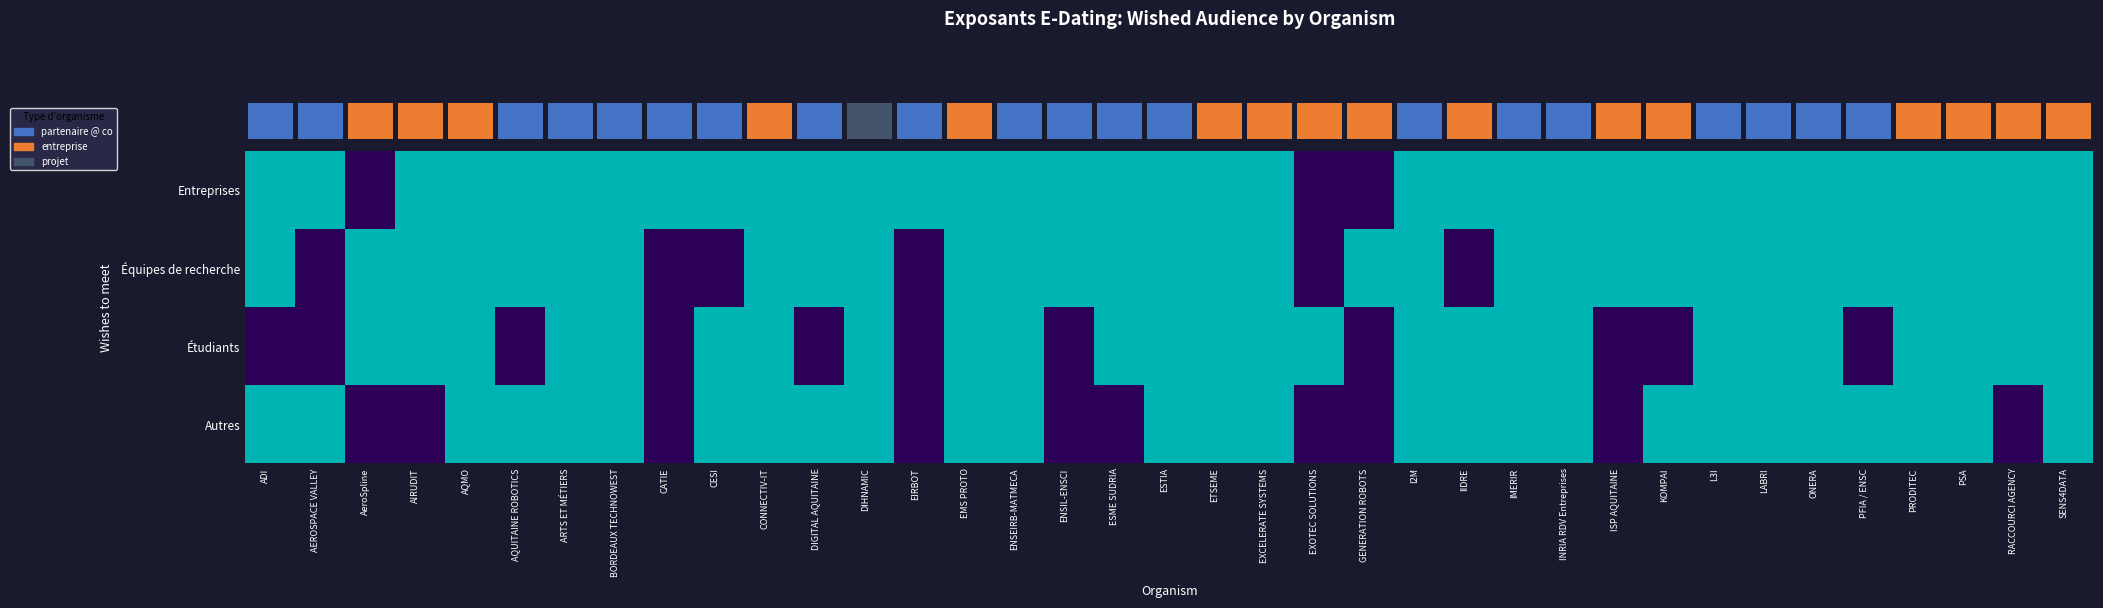

Where is Étudiants nearest to the value 0?

ADI